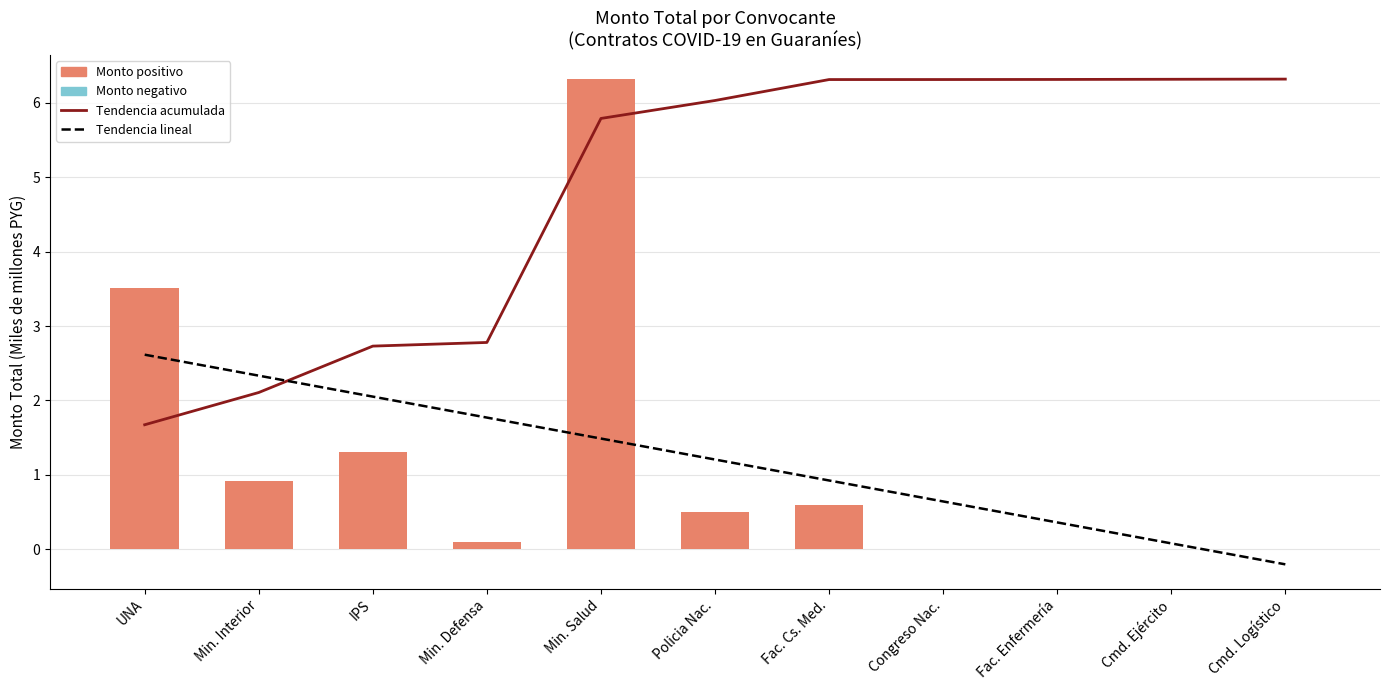

Which has a higher value, Fac. Enfermería or Cmd. Logístico?

Cmd. Logístico